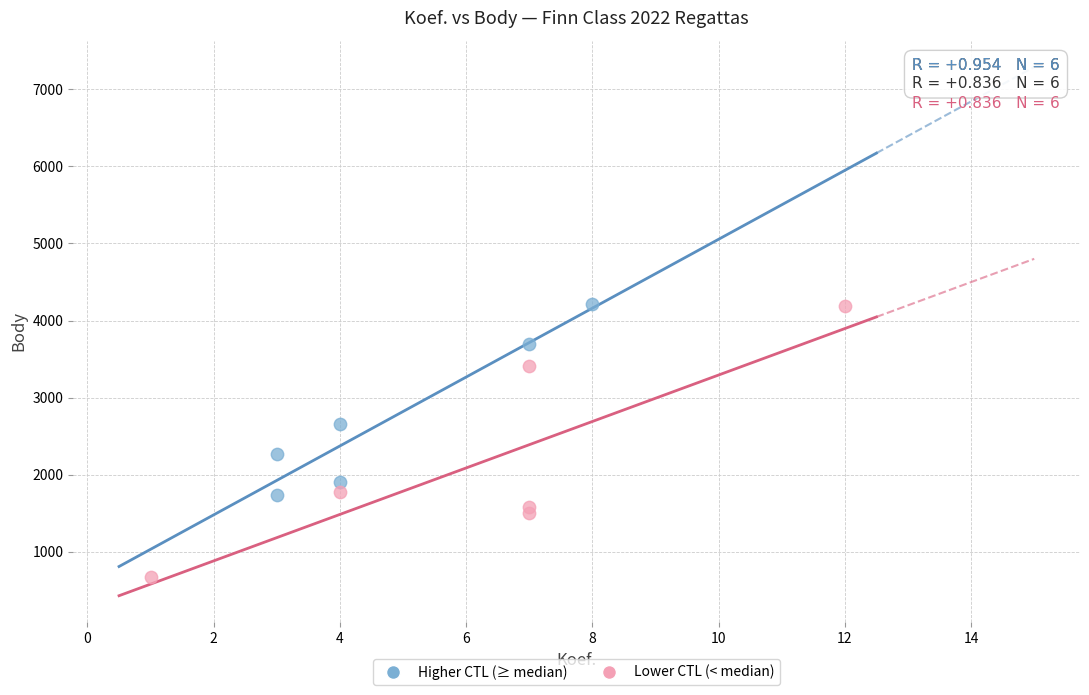

Which series contains the lowest Y value?

Lower CTL (< median)